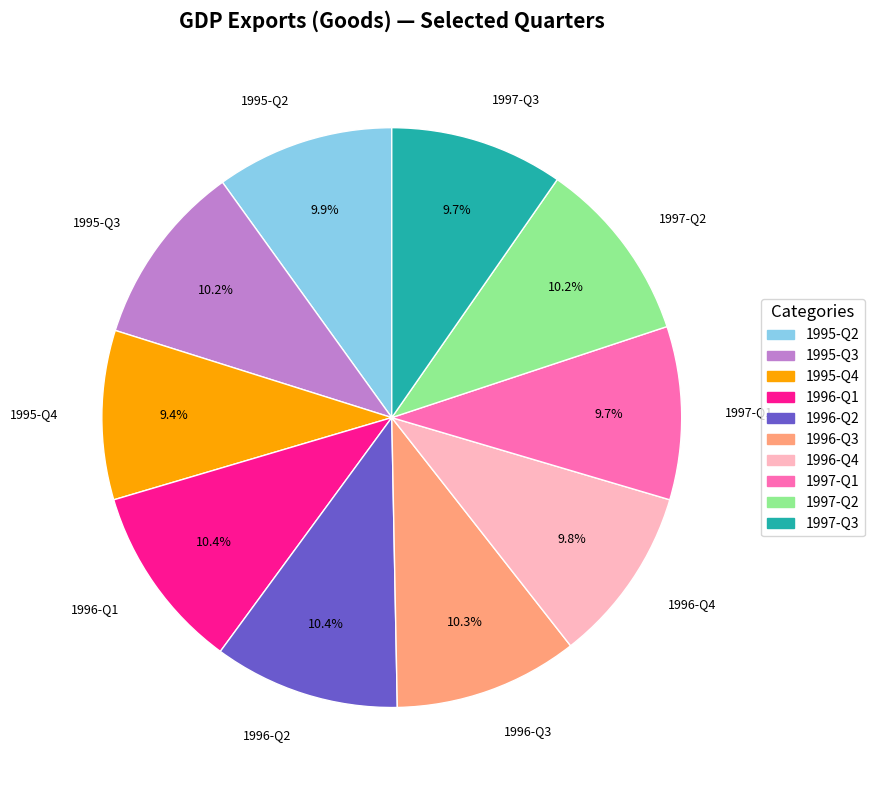

True or false: 1997-Q1 accounts for 17% of the total.

False